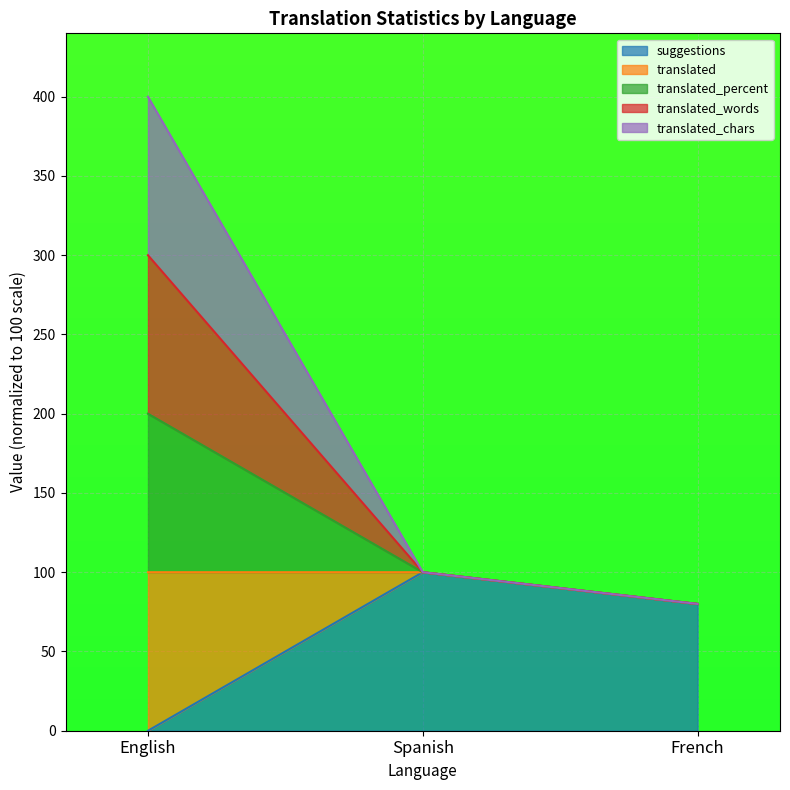

At which category is the sum across all series the highest?

English